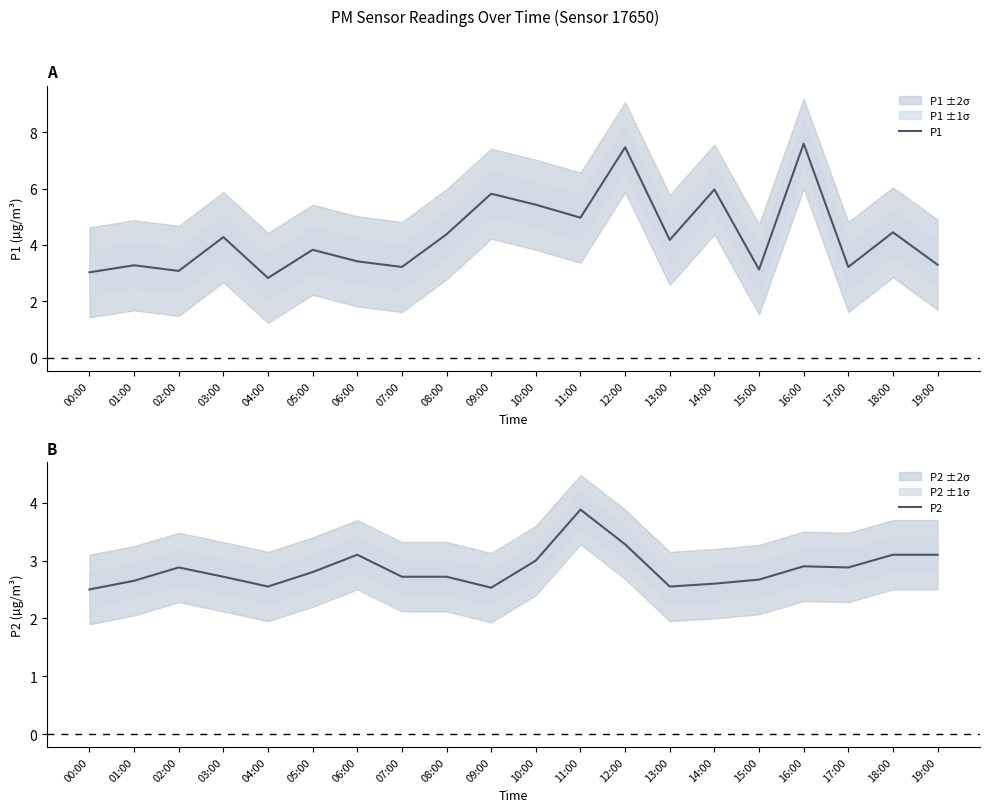

Reading right to left, what are all the values shown in this chart?

P1: 3.3	4.5	3.2	7.6	3.1	6.0	4.2	7.5	5.0	5.4	5.8	4.4	3.2	3.4	3.8	2.8	4.3	3.1	3.3	3.0
P2: 3.1	3.1	2.9	2.9	2.7	2.6	2.5	3.3	3.9	3.0	2.5	2.7	2.7	3.1	2.8	2.5	2.7	2.9	2.6	2.5